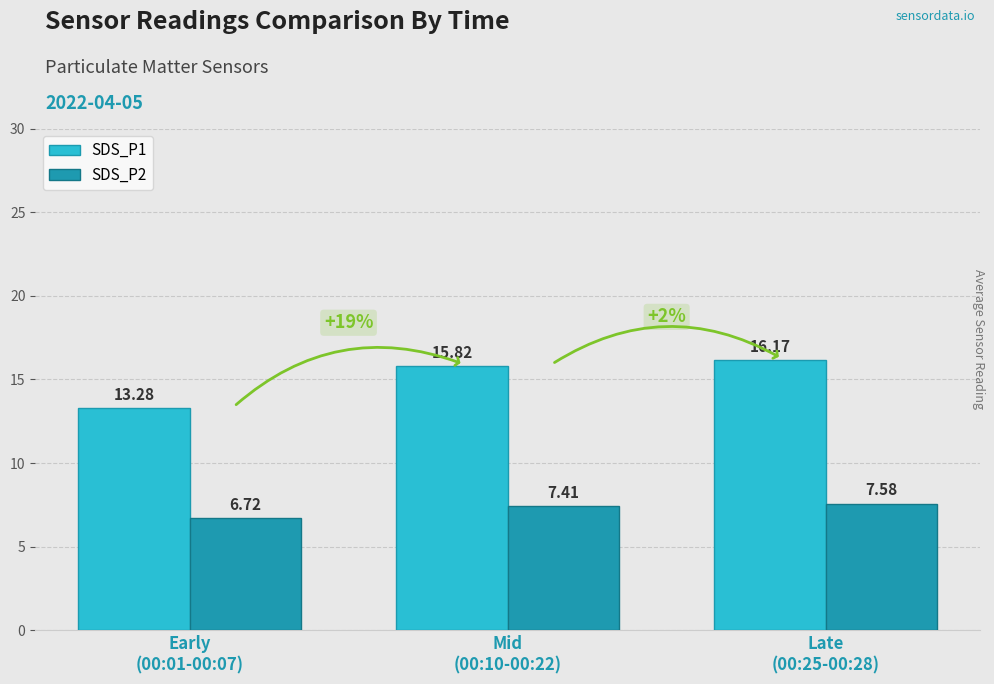

At which label is SDS_P1 closest to 14?

Early
(00:01-00:07)